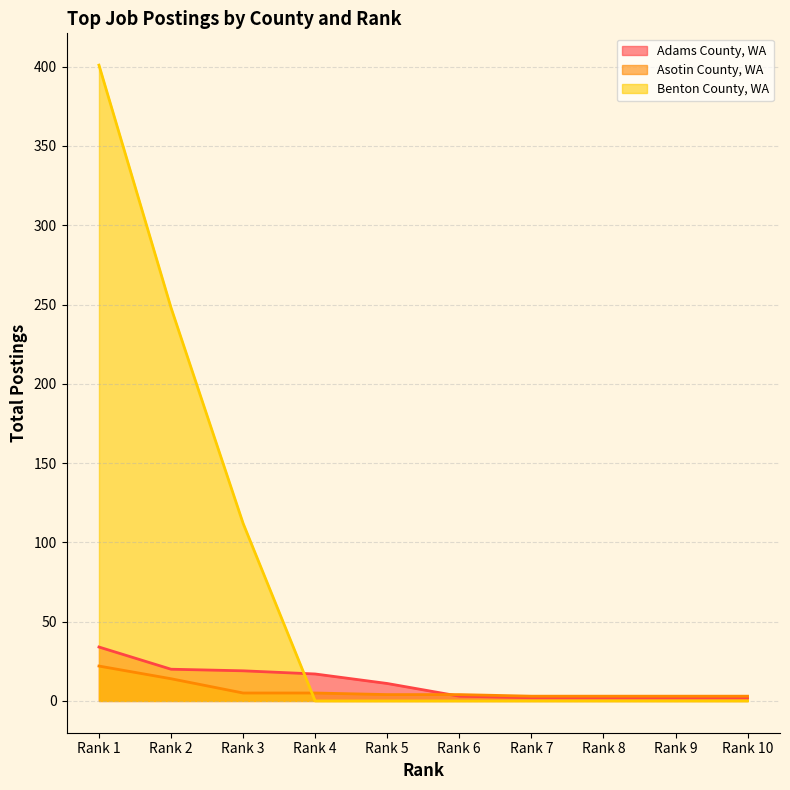

How many values in the Benton County, WA series exceed 0?

3